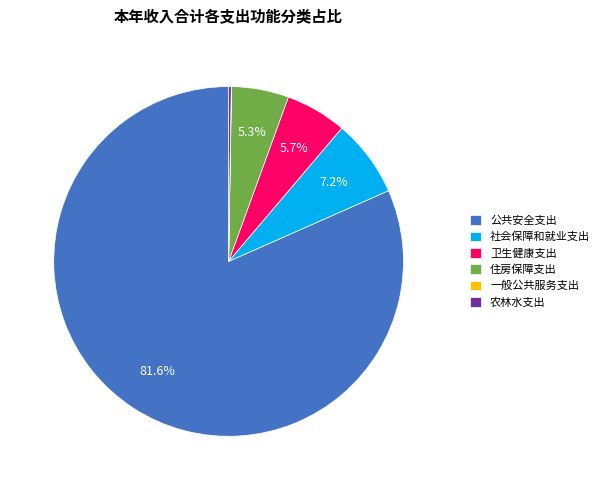

Which has a higher value, 社会保障和就业支出 or 卫生健康支出?

社会保障和就业支出